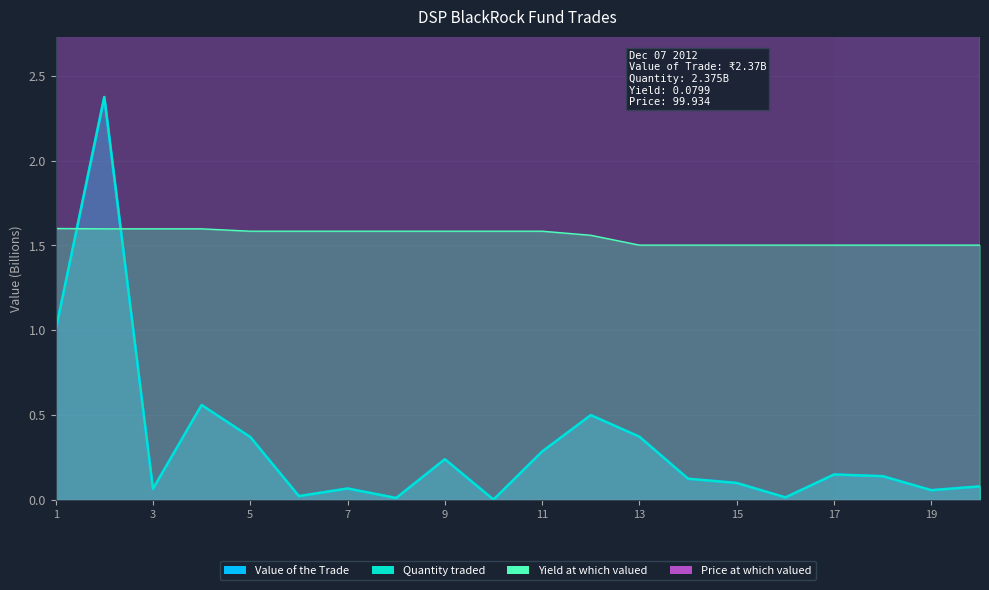

Does the chart have visible grid lines?

Yes